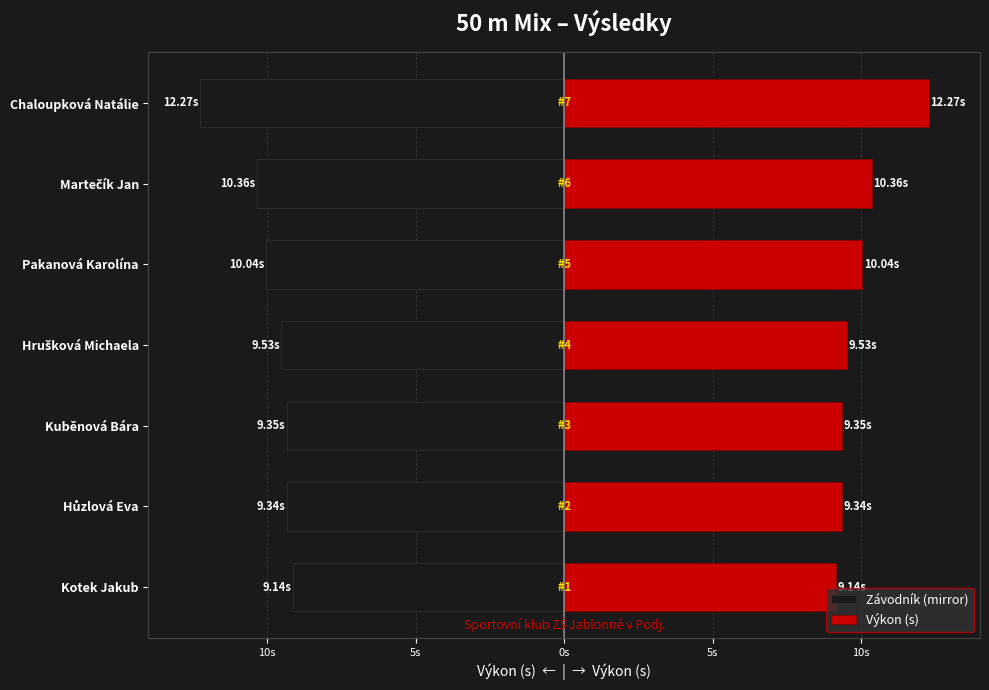

Is the value of Výkon (s) at Kuběnová Bára greater than the value of Závodník (mirror) at Chaloupková Natálie?

Yes